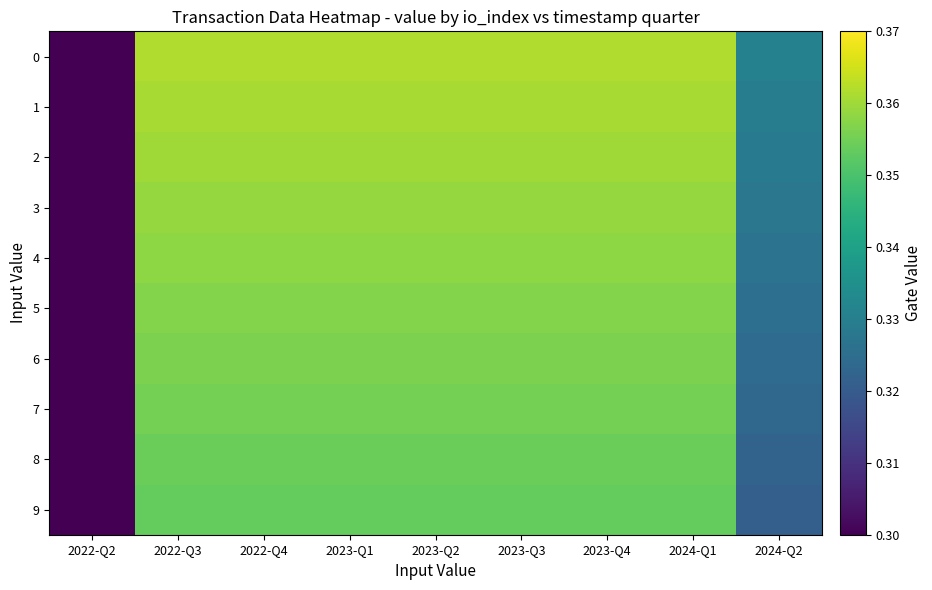

Reading left to right, list all the values displayed in this chart.

0: 2022-Q2=0.3	2022-Q3=0.4	2022-Q4=0.4	2023-Q1=0.4	2023-Q2=0.4	2023-Q3=0.4	2023-Q4=0.4	2024-Q1=0.4	2024-Q2=0.3
1: 2022-Q2=0.3	2022-Q3=0.4	2022-Q4=0.4	2023-Q1=0.4	2023-Q2=0.4	2023-Q3=0.4	2023-Q4=0.4	2024-Q1=0.4	2024-Q2=0.3
2: 2022-Q2=0.3	2022-Q3=0.4	2022-Q4=0.4	2023-Q1=0.4	2023-Q2=0.4	2023-Q3=0.4	2023-Q4=0.4	2024-Q1=0.4	2024-Q2=0.3
3: 2022-Q2=0.3	2022-Q3=0.4	2022-Q4=0.4	2023-Q1=0.4	2023-Q2=0.4	2023-Q3=0.4	2023-Q4=0.4	2024-Q1=0.4	2024-Q2=0.3
4: 2022-Q2=0.3	2022-Q3=0.4	2022-Q4=0.4	2023-Q1=0.4	2023-Q2=0.4	2023-Q3=0.4	2023-Q4=0.4	2024-Q1=0.4	2024-Q2=0.3
5: 2022-Q2=0.3	2022-Q3=0.4	2022-Q4=0.4	2023-Q1=0.4	2023-Q2=0.4	2023-Q3=0.4	2023-Q4=0.4	2024-Q1=0.4	2024-Q2=0.3
6: 2022-Q2=0.3	2022-Q3=0.4	2022-Q4=0.4	2023-Q1=0.4	2023-Q2=0.4	2023-Q3=0.4	2023-Q4=0.4	2024-Q1=0.4	2024-Q2=0.3
7: 2022-Q2=0.3	2022-Q3=0.4	2022-Q4=0.4	2023-Q1=0.4	2023-Q2=0.4	2023-Q3=0.4	2023-Q4=0.4	2024-Q1=0.4	2024-Q2=0.3
8: 2022-Q2=0.3	2022-Q3=0.4	2022-Q4=0.4	2023-Q1=0.4	2023-Q2=0.4	2023-Q3=0.4	2023-Q4=0.4	2024-Q1=0.4	2024-Q2=0.3
9: 2022-Q2=0.3	2022-Q3=0.4	2022-Q4=0.4	2023-Q1=0.4	2023-Q2=0.4	2023-Q3=0.4	2023-Q4=0.4	2024-Q1=0.4	2024-Q2=0.3